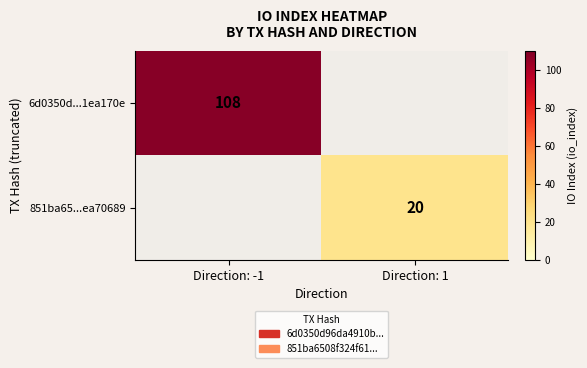

Is it true that 6d0350d...1ea170e equals 108 at Direction: -1?

True